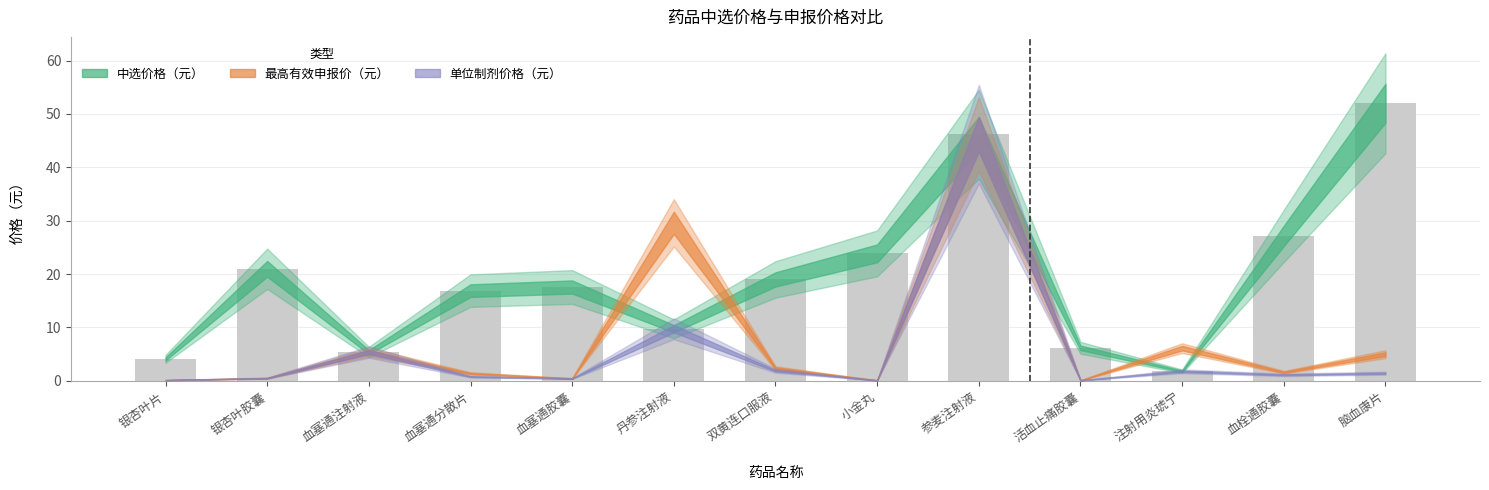

What is the label of the 4th bar from the right?

活血止痛胶囊